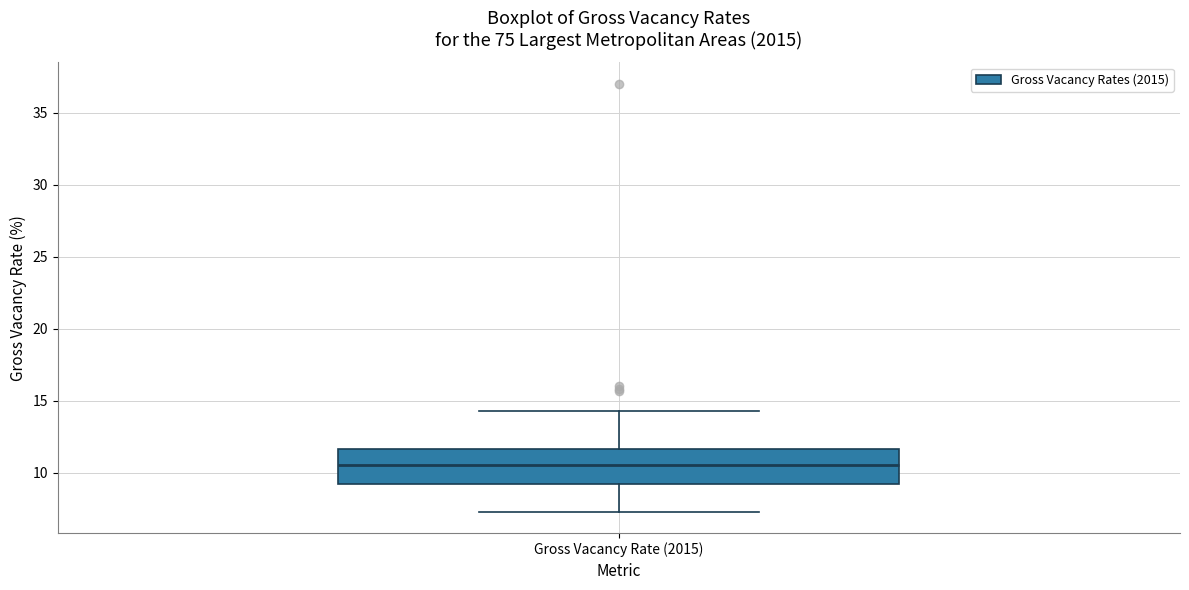

Transcribe this box plot: give where the median line is, the range the box spans, and where the two whiskers end, as read against the y-axis. The values are not printed on the chart, so give them approximately, as read against the axis.

median 10.5, box 9.0 to 11.5, whiskers 7.5 to 14.5